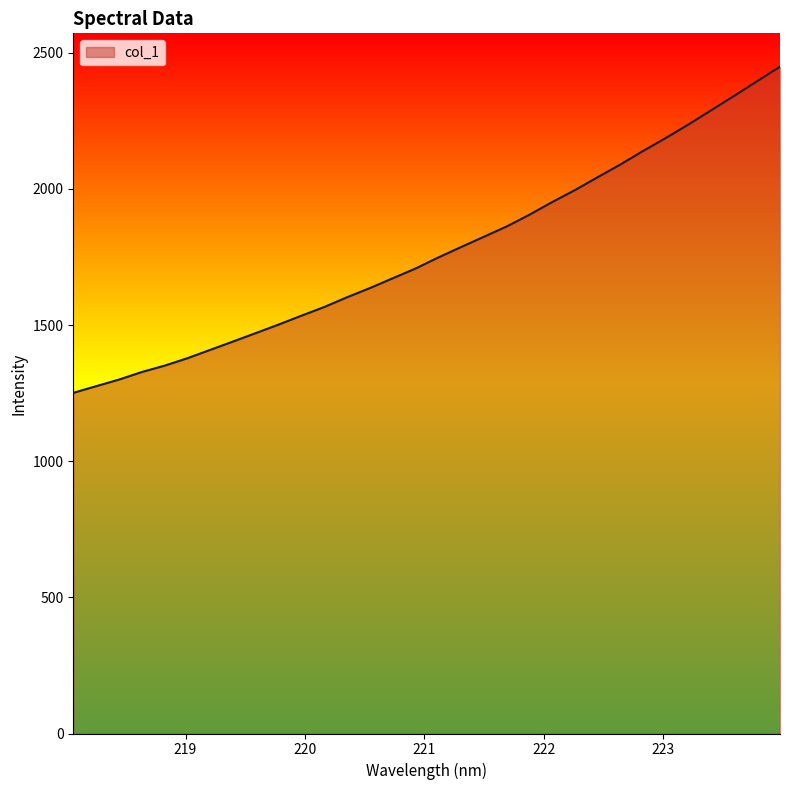

What is the difference between the maximum and minimum values?

1197.8